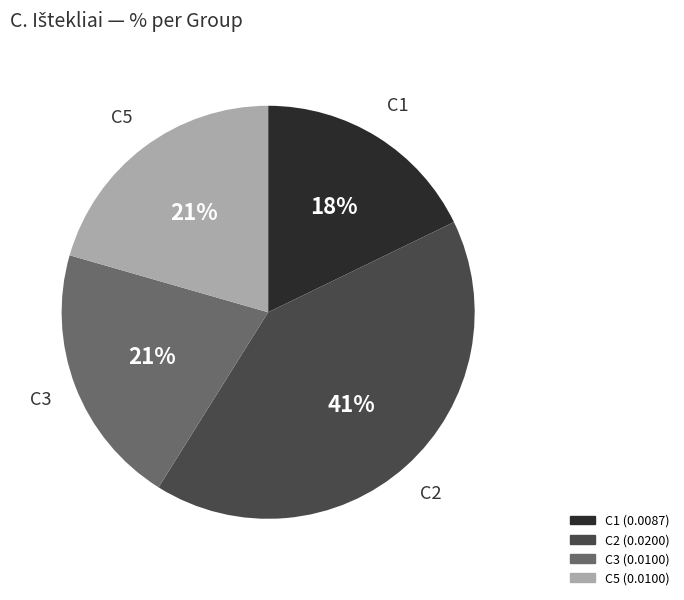

To the nearest percent, what is the average slice percentage?

25%